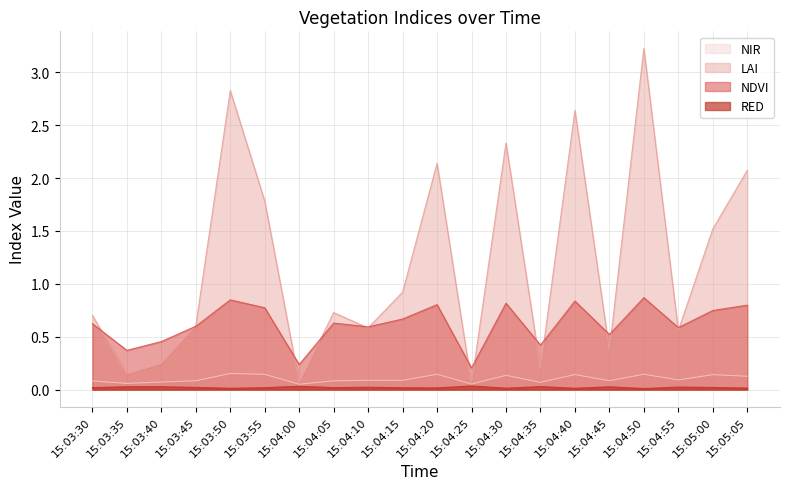

At which label does NIR reach its peak?

15:03:50